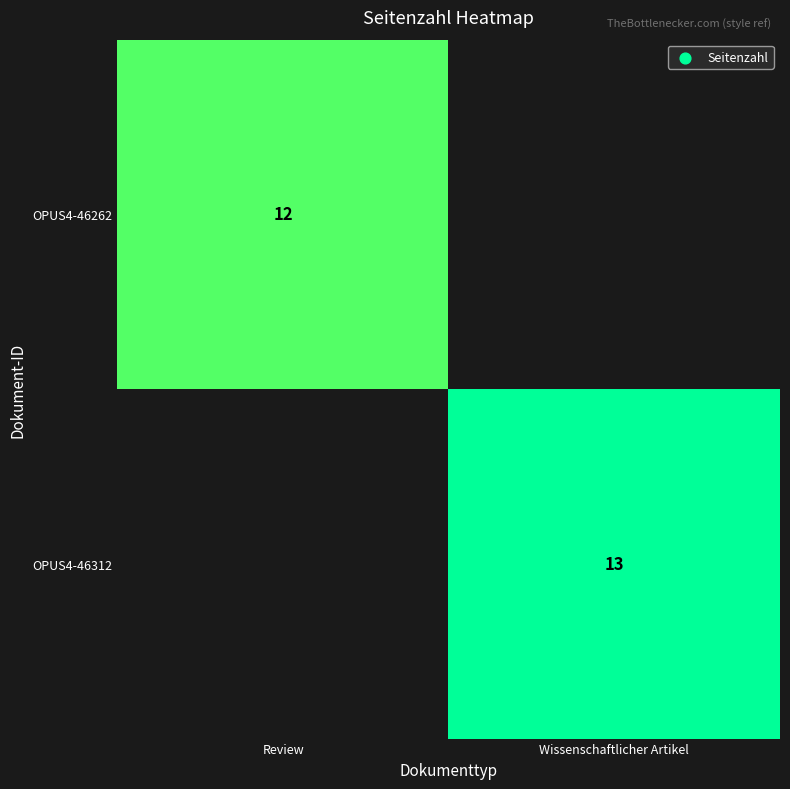

Is it true that OPUS4-46312 equals 13 at Wissenschaftlicher Artikel?

True